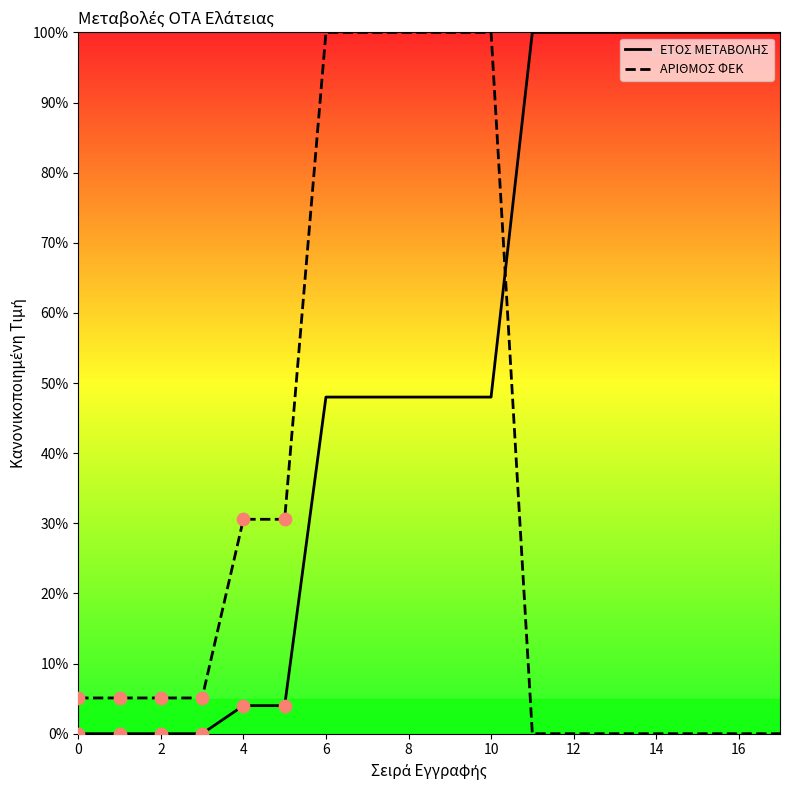

Which series has the largest total across all categories?

ΕΤΟΣ ΜΕΤΑΒΟΛΗΣ